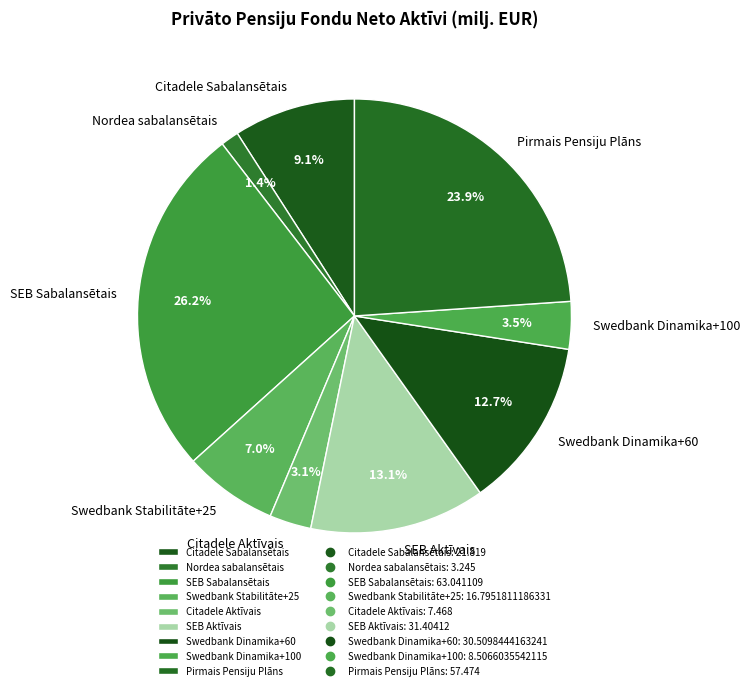

Is there a majority slice in this chart?

No